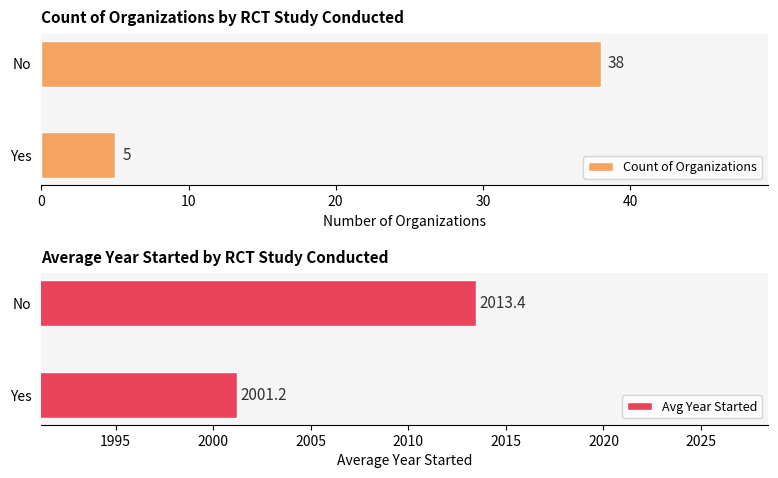

What is the average value of the Count of Organizations series?

21.5